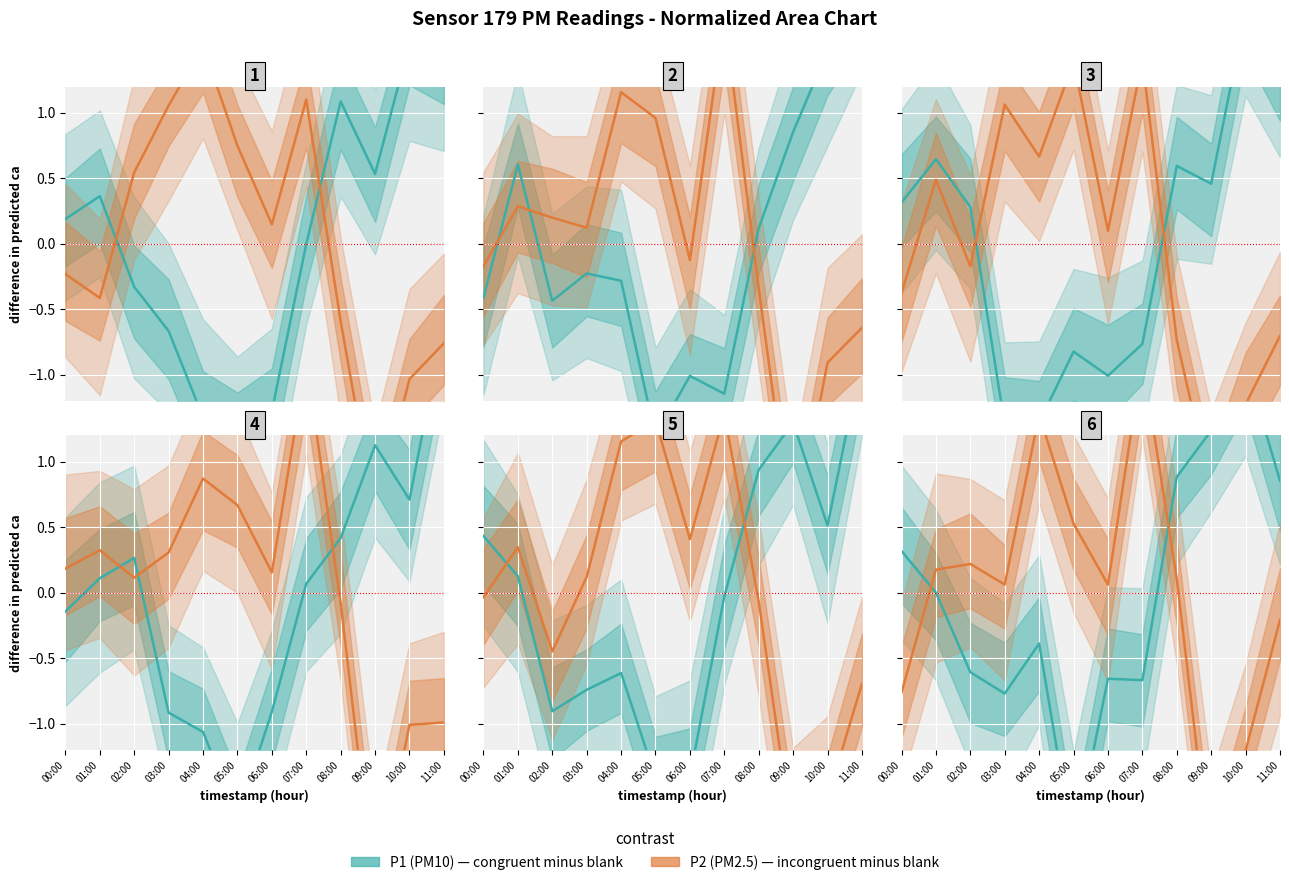

How many values in the P2 (PM2.5) series exceed 0?

8